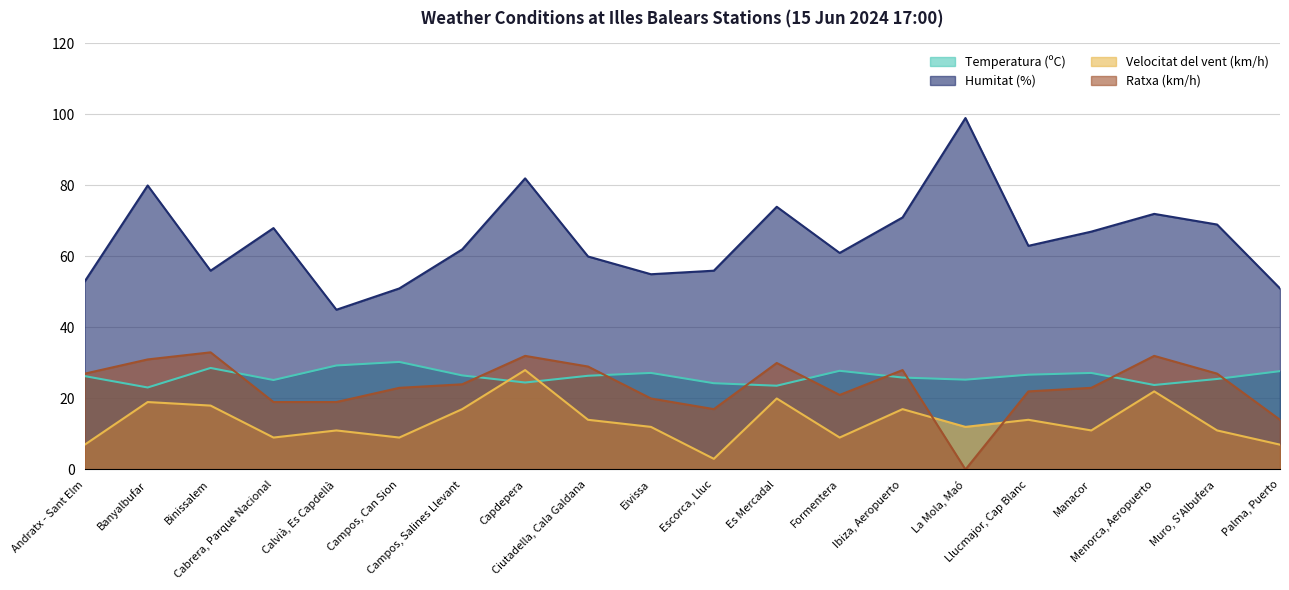

What is the value of the Humitat (%) point at the 18th from the left?

72.0